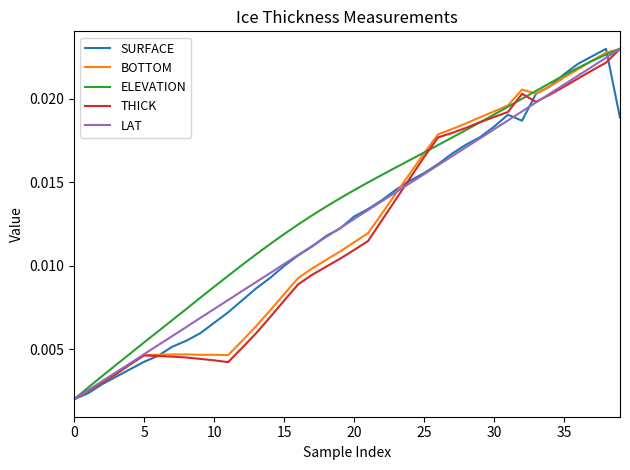

Which series has the largest total across all categories?

ELEVATION